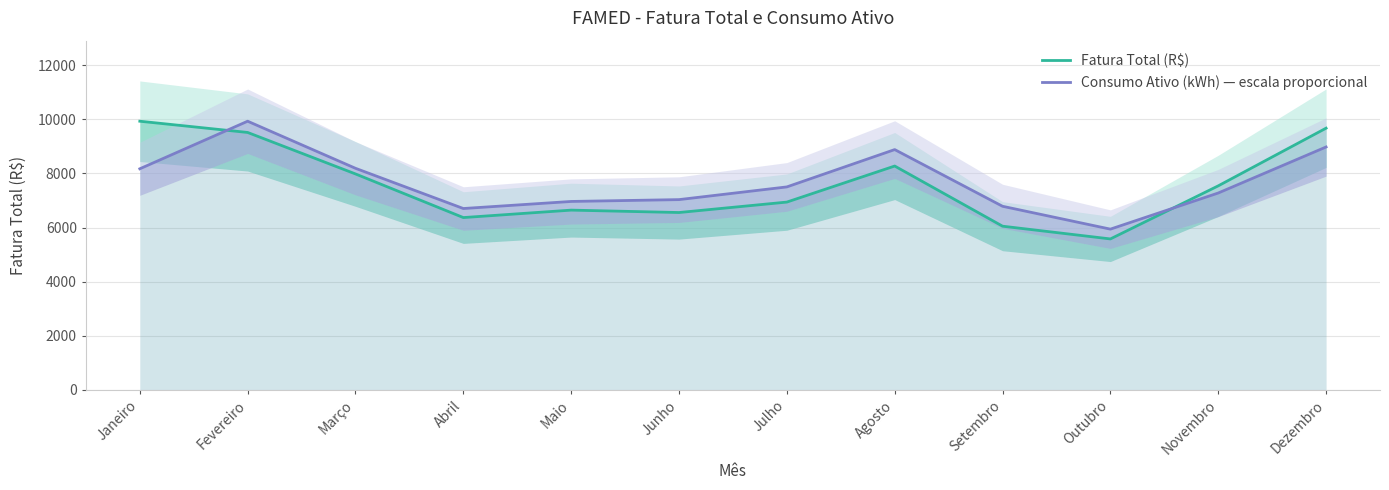

Reading right to left, what are all the values shown in this chart?

Fatura Total (R$): Dezembro=9674.3	Novembro=7540.8	Outubro=5577.7	Setembro=6049.0	Agosto=8274.0	Julho=6940.6	Junho=6554.4	Maio=6643.3	Abril=6367.8	Março=7981.6	Fevereiro=9515.9	Janeiro=9931.8
Consumo Ativo (kWh) — escala proporcional: Dezembro=8978.8	Novembro=7276.1	Outubro=5939.9	Setembro=6785.4	Agosto=8882.4	Julho=7501.9	Junho=7031.8	Maio=6964.0	Abril=6702.5	Março=8190.2	Fevereiro=9931.8	Janeiro=8171.9